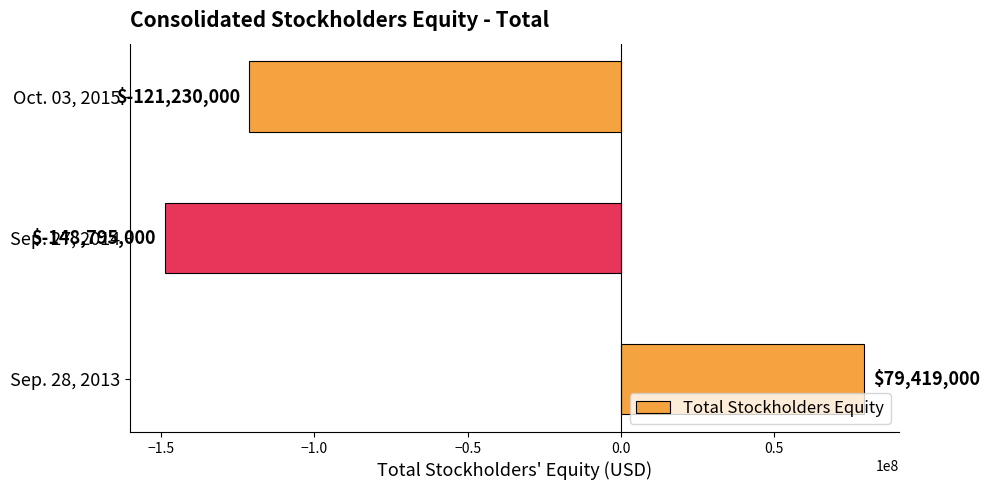

What is the maximum value shown in the chart?

79419000